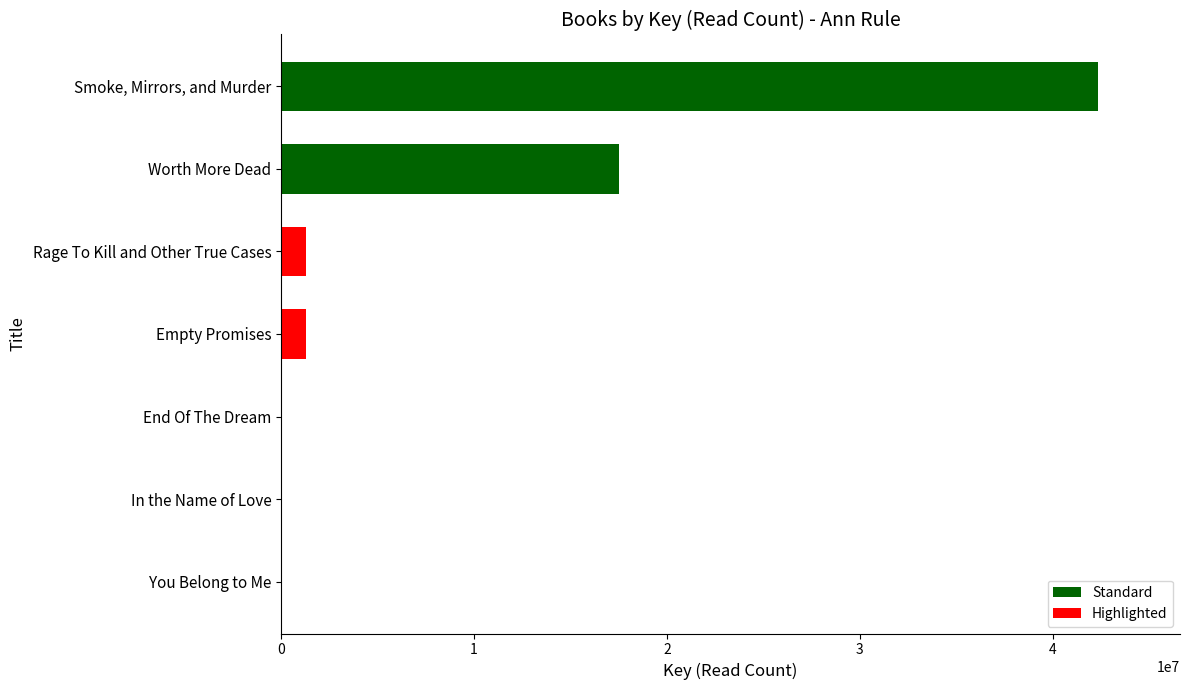

Which has a higher value, End Of The Dream or Smoke, Mirrors, and Murder?

Smoke, Mirrors, and Murder